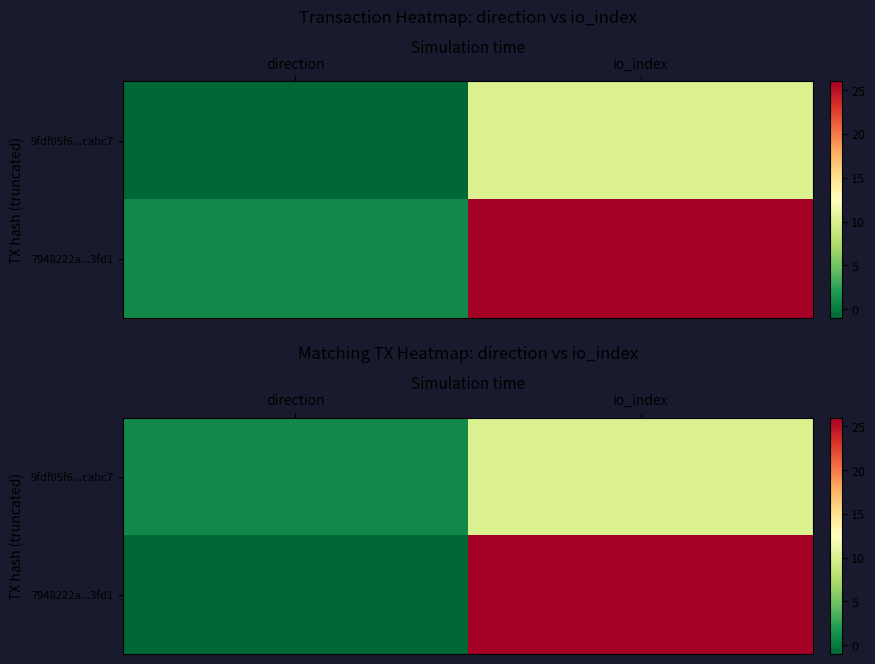

Is it true that 7948222a...3fd1 equals -1 at direction?

False